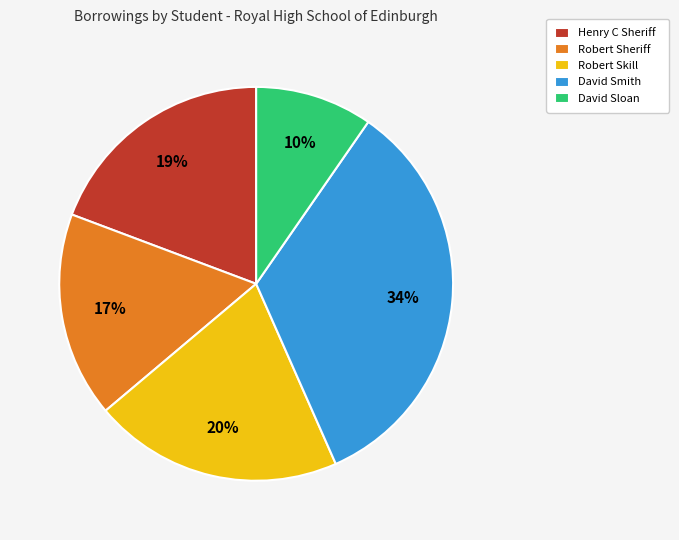

How many segments does this pie chart have?

5